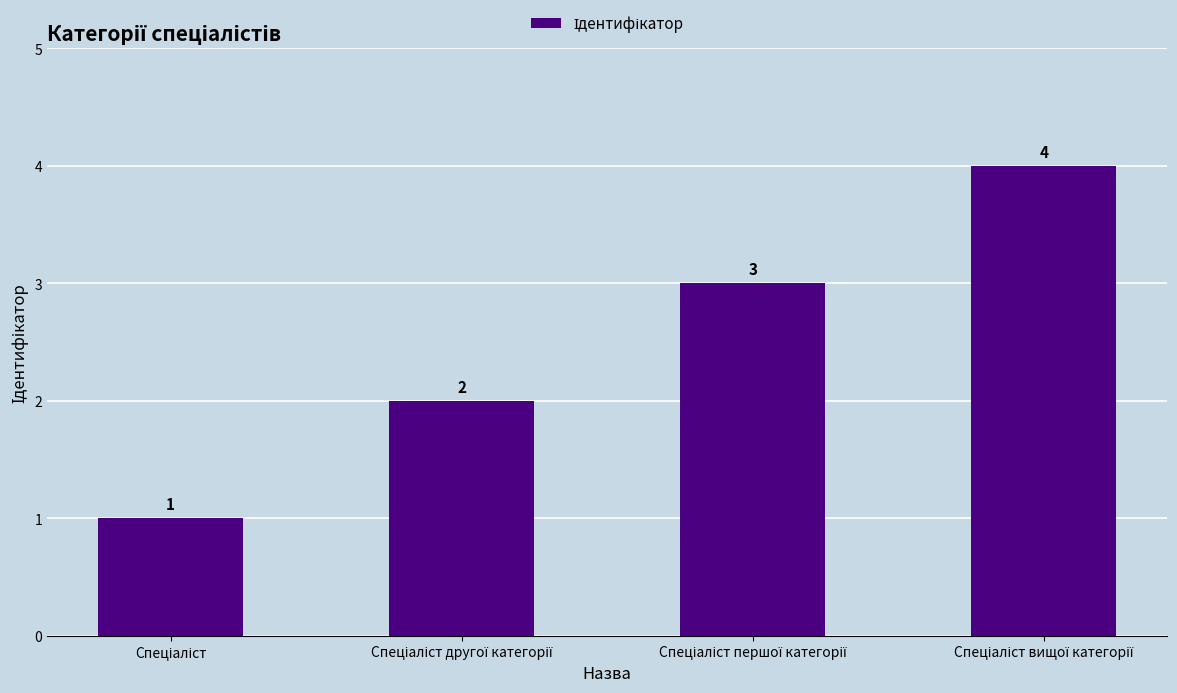

How many values are below 3?

2